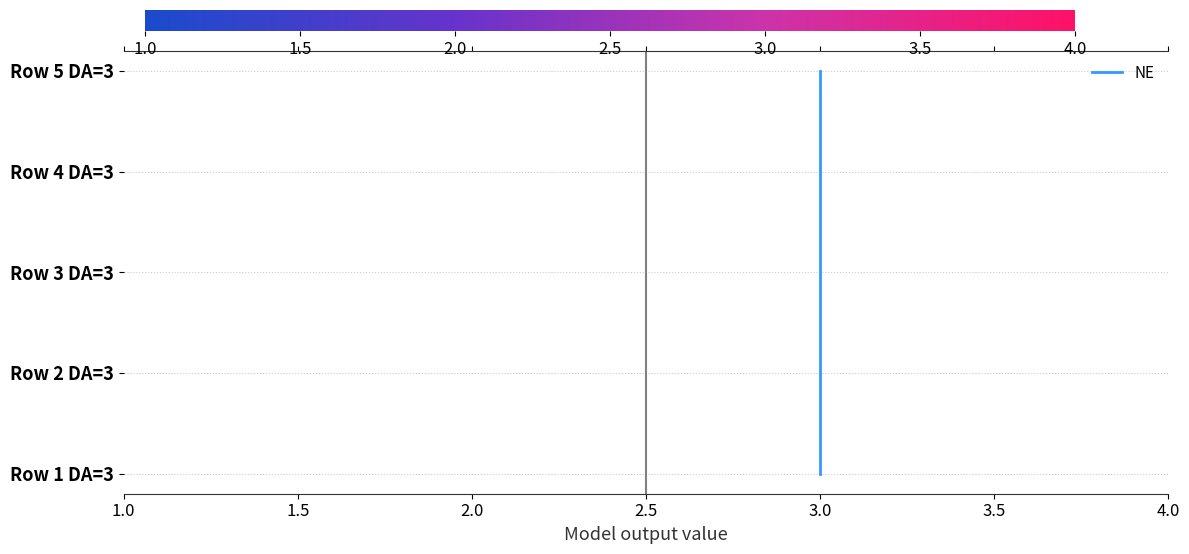

True or false: the data shows 4 at 3.0.

True